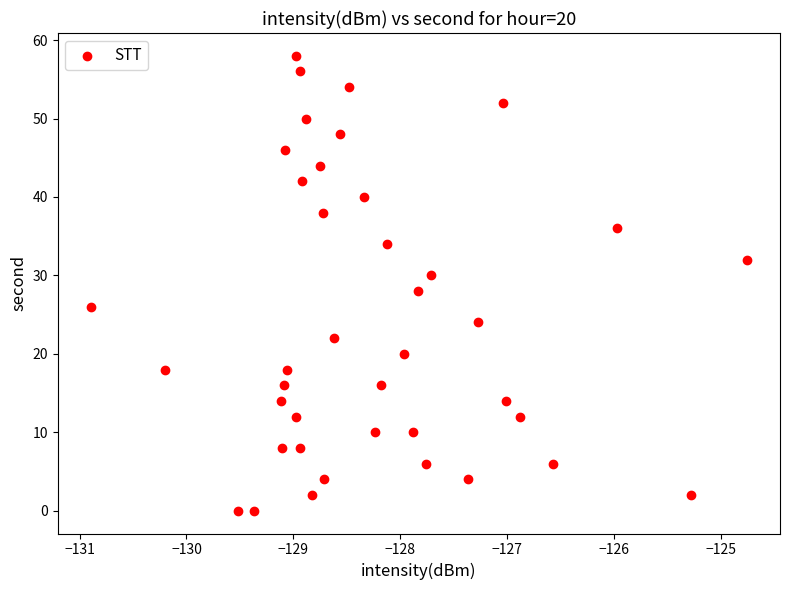

What is the range of Y values (max minus min)?

58